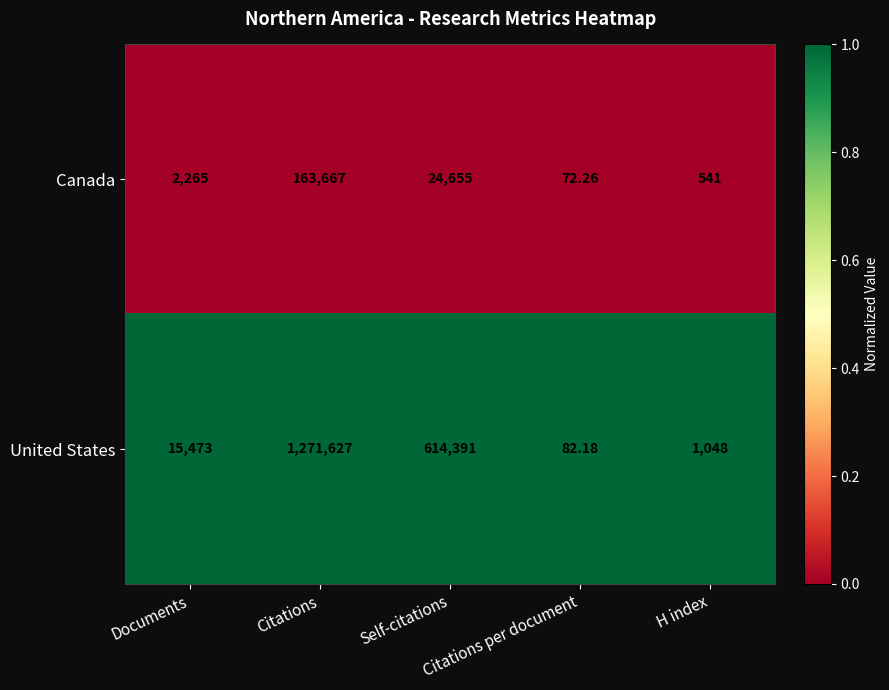

Rank the series by their maximum value, from highest to lowest.

United States, Canada